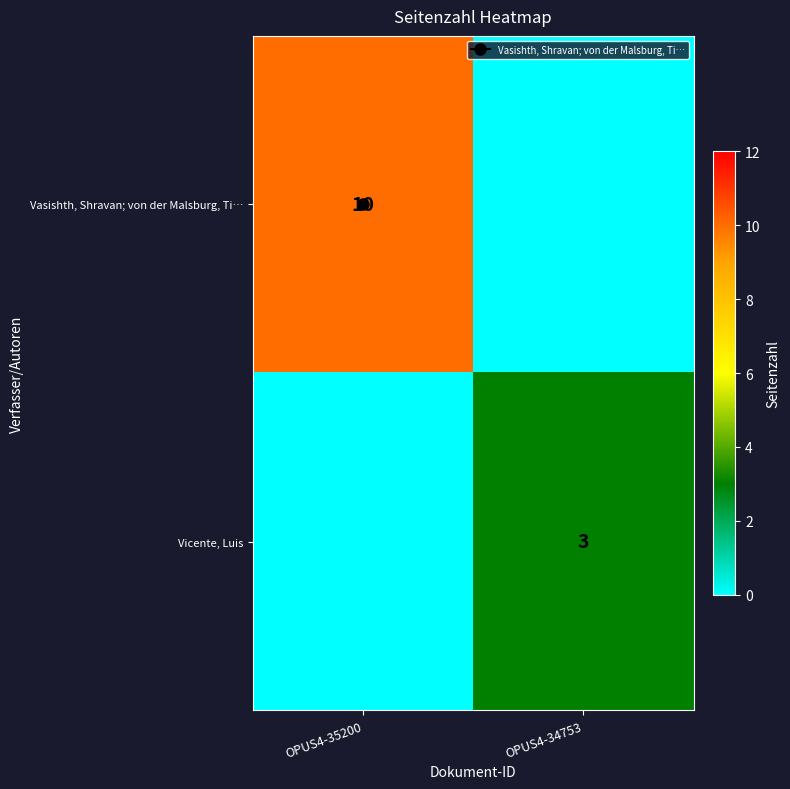

What is the maximum value shown in the chart?

10